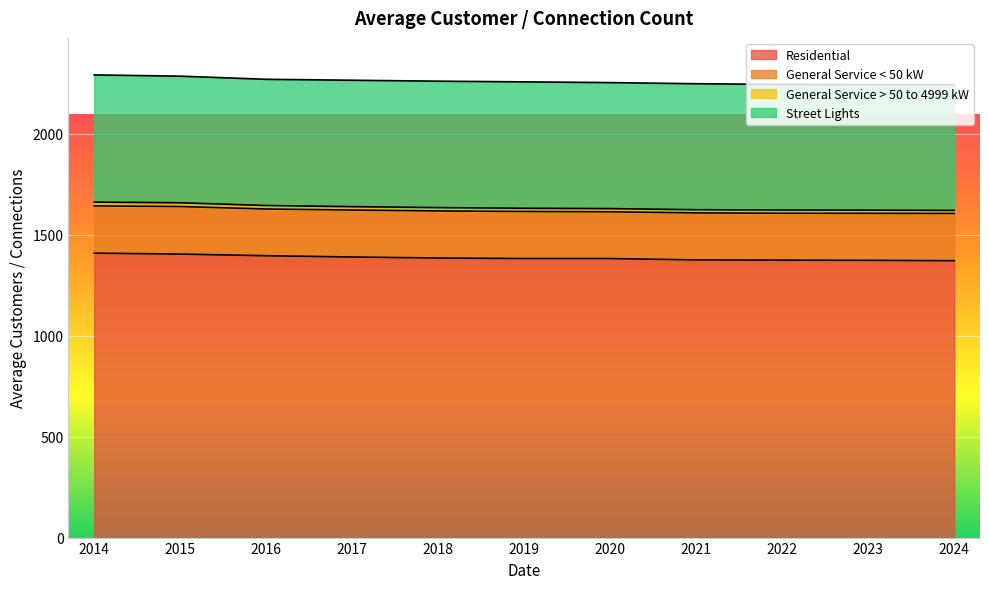

Reading left to right, transcribe all the data shown in this chart.

Residential: 1408.8	1404.2	1396.1	1389.8	1384.8	1382.2	1382.2	1375.3	1374.2	1373.2	1371.4
General Service < 50 kW: 234.2	235.4	231.4	232.5	233.2	233.0	231.4	232.8	232.2	232.7	233.9
General Service > 50 to 4999 kW: 18.8	18.8	17.4	17.0	16.7	16.0	16.0	15.8	16.3	16.0	15.3
Street Lights: 630.0	627.1	625.0	626.0	626.0	626.0	624.0	624.0	622.0	621.3	622.0